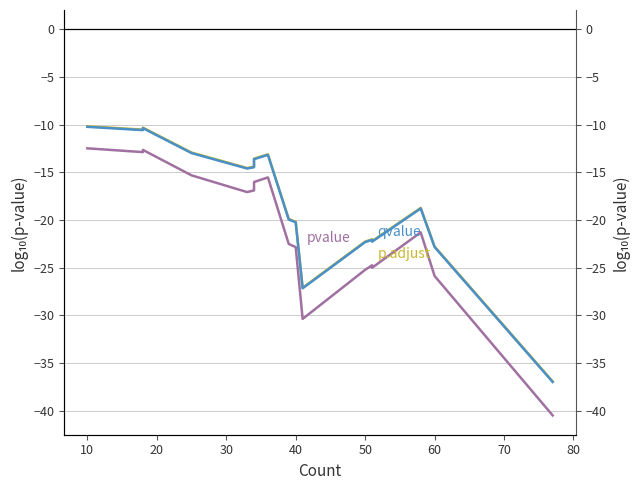

True or false: p.adjust and qvalue intersect in this chart.

False